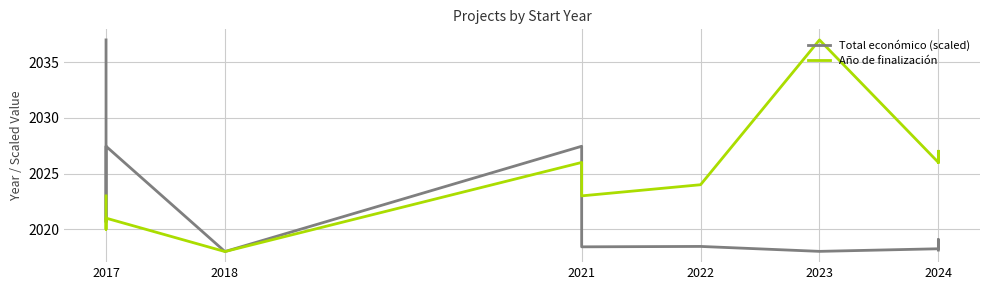

What is the spread (max minus min) of values at 2023?

19.0